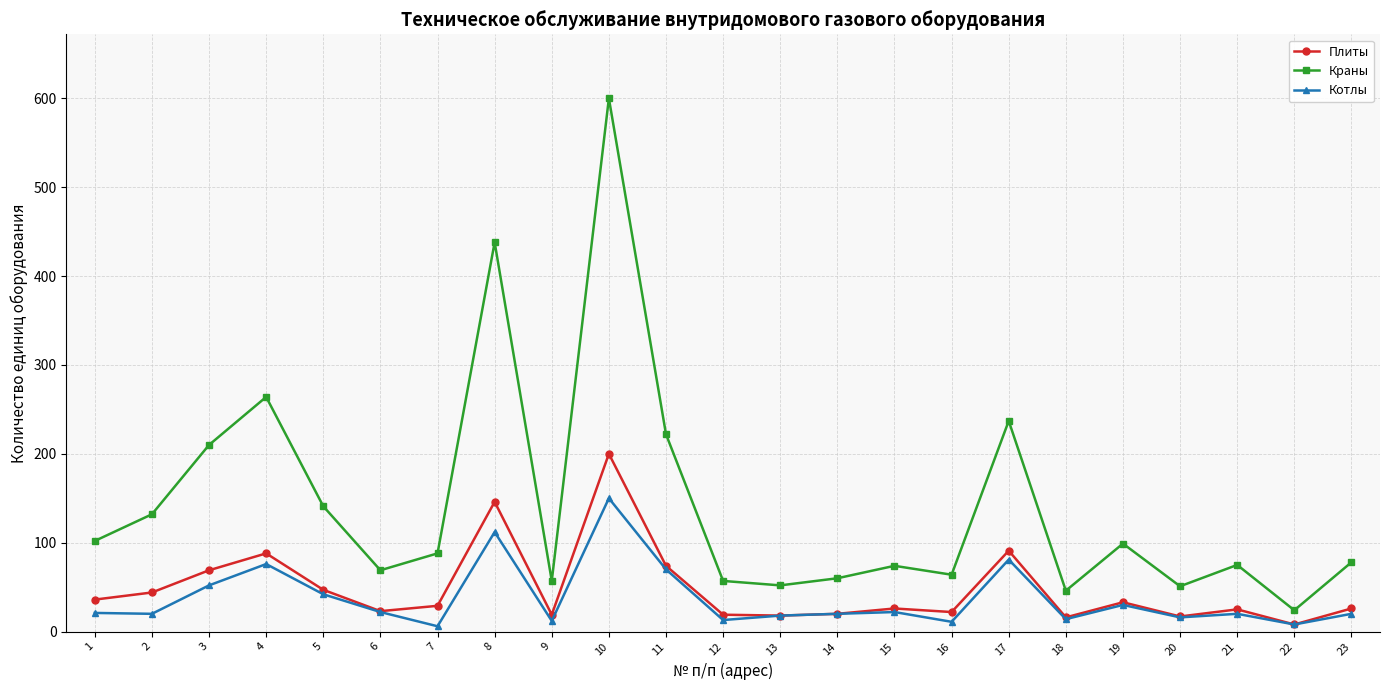

Which series has the widest spread of values?

Краны